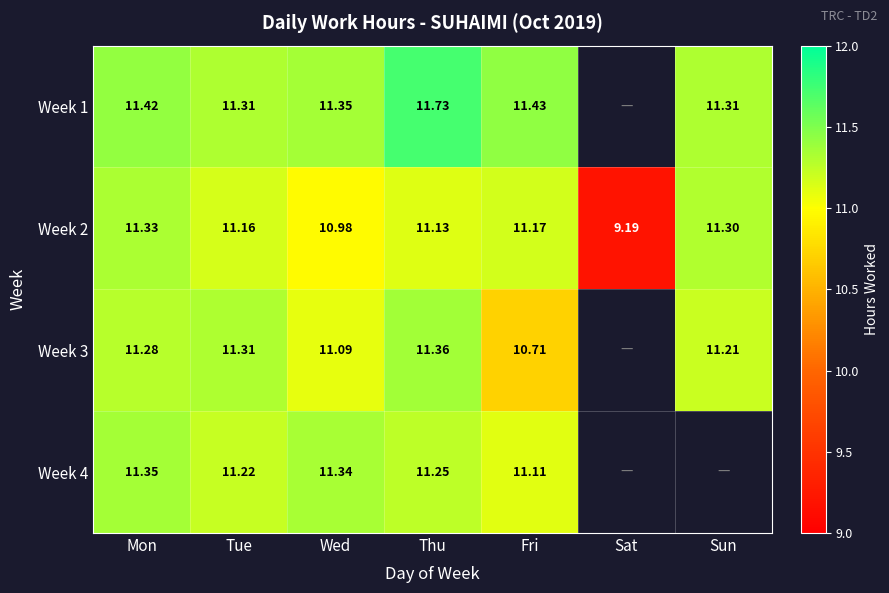

At which category does the chart reach its peak across all series?

Thu